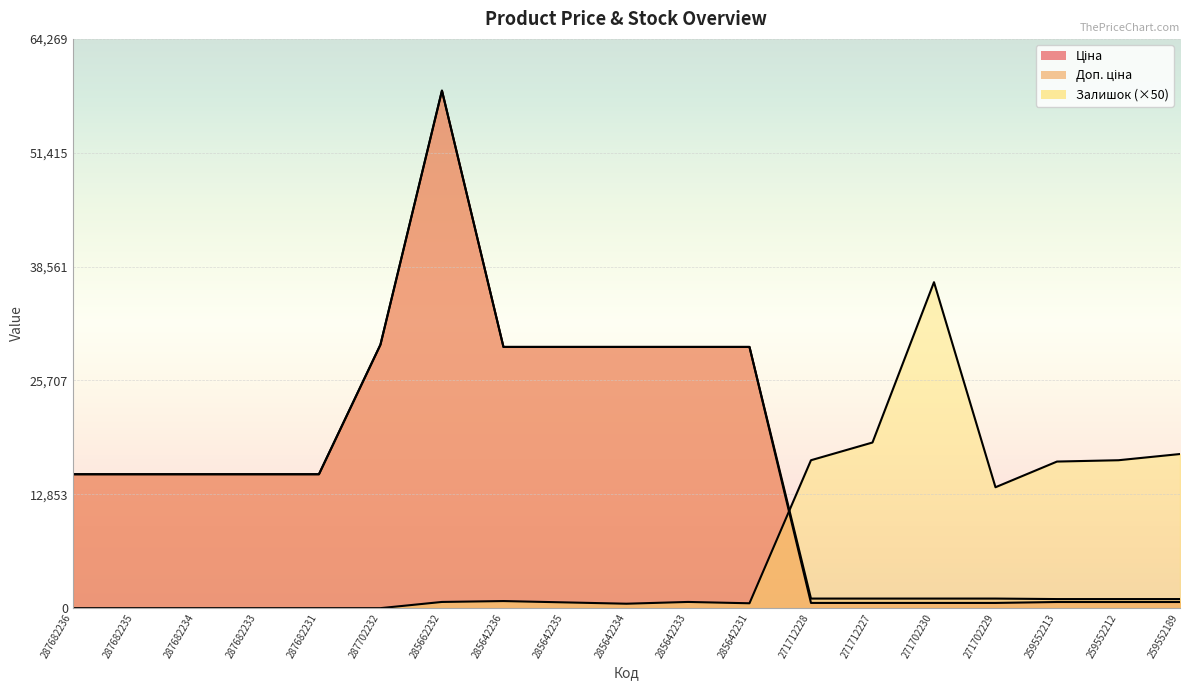

List the labels in order of Залишок value, largest first.

271702230, 271712227, 259552189, 271712228, 259552212, 259552213, 271702229, 285642236, 285662232, 285642233, 285642235, 285642231, 285642234, 287682236, 287682235, 287682234, 287682233, 287682231, 287702232